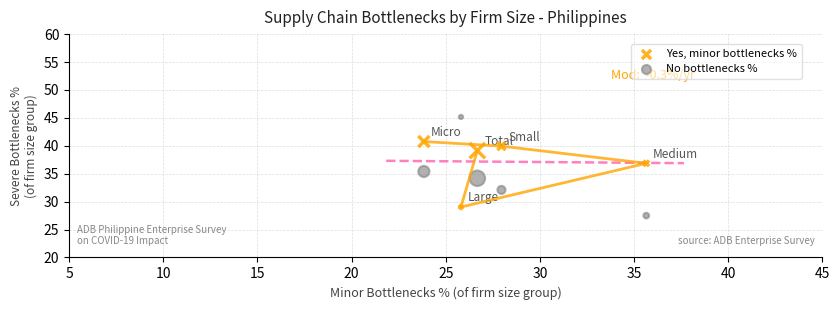

What are all the series names shown in the legend?

Yes, minor bottlenecks %, No bottlenecks %